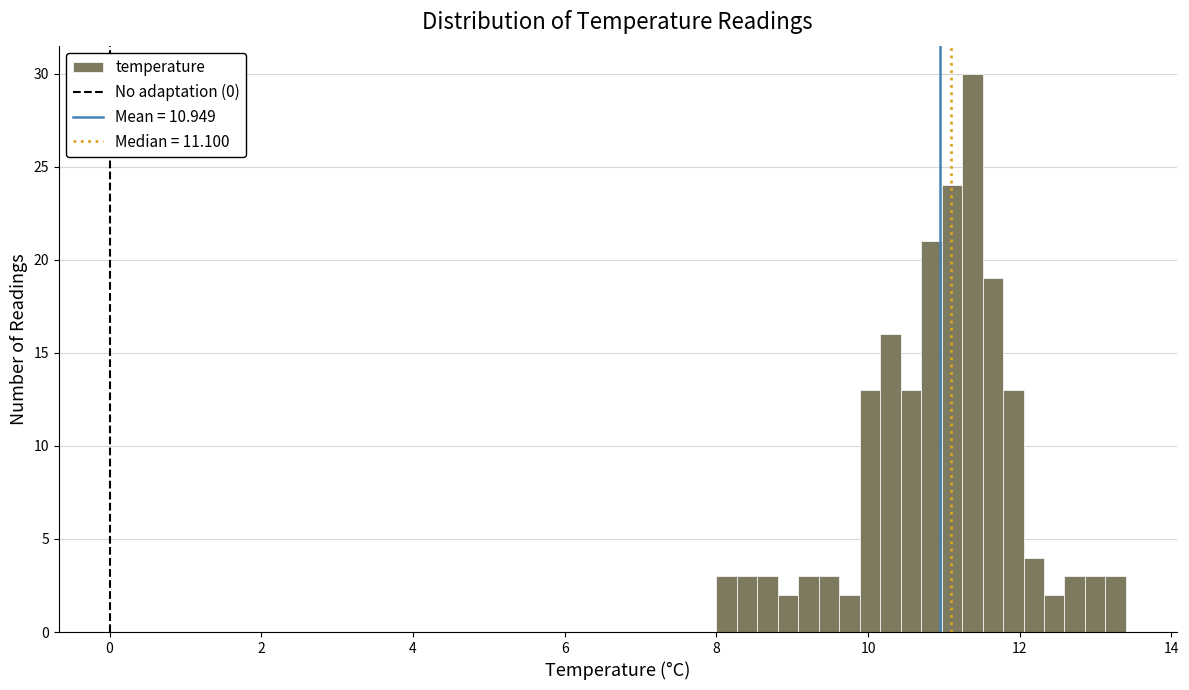

Around what value on the x-axis is the tallest bar? Give the approximate position of its centre, as read against the axis.

11.4